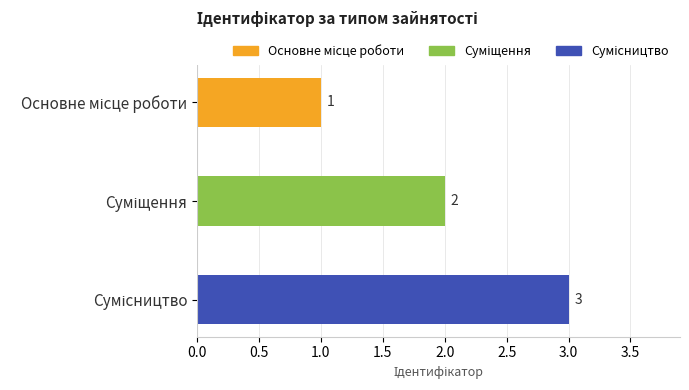

What is the value of the 3rd bar from the top?

3